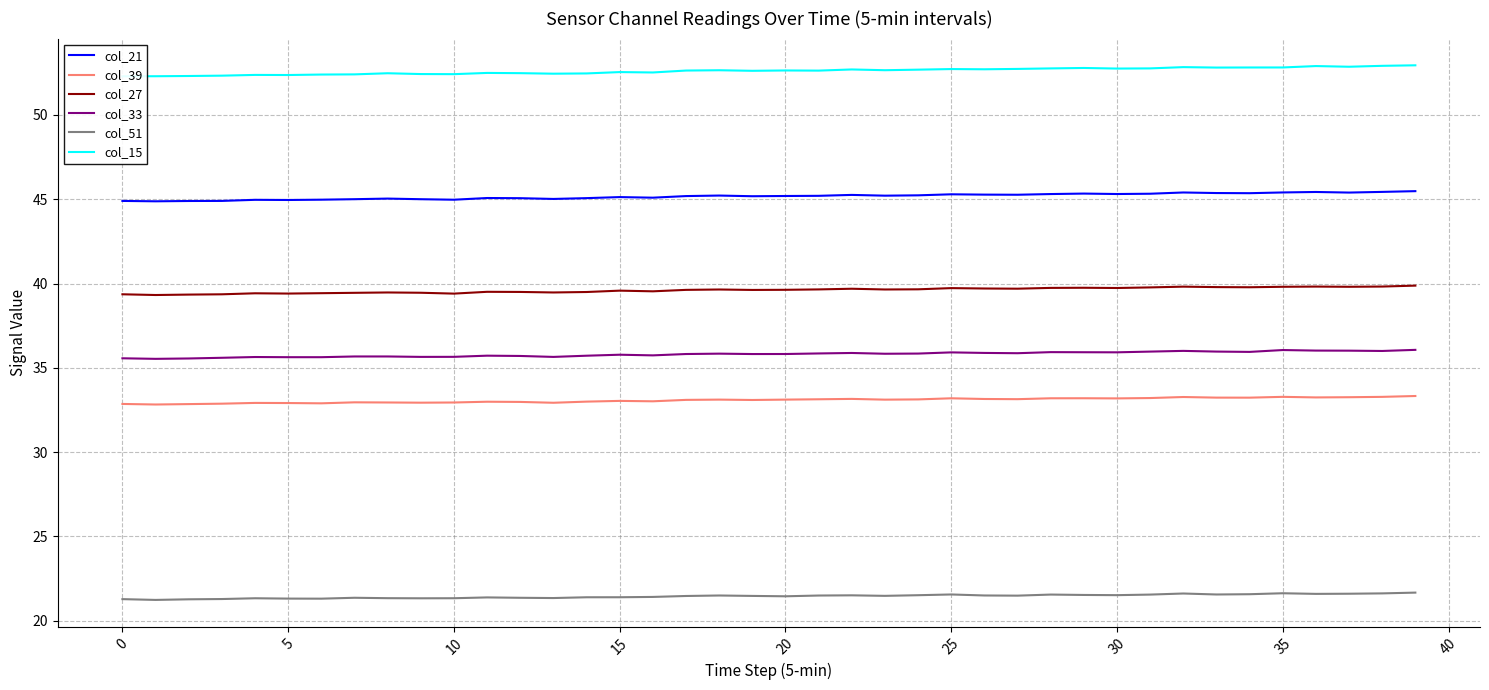

What is the sum of the col_51 values at 23 and 32?

43.1